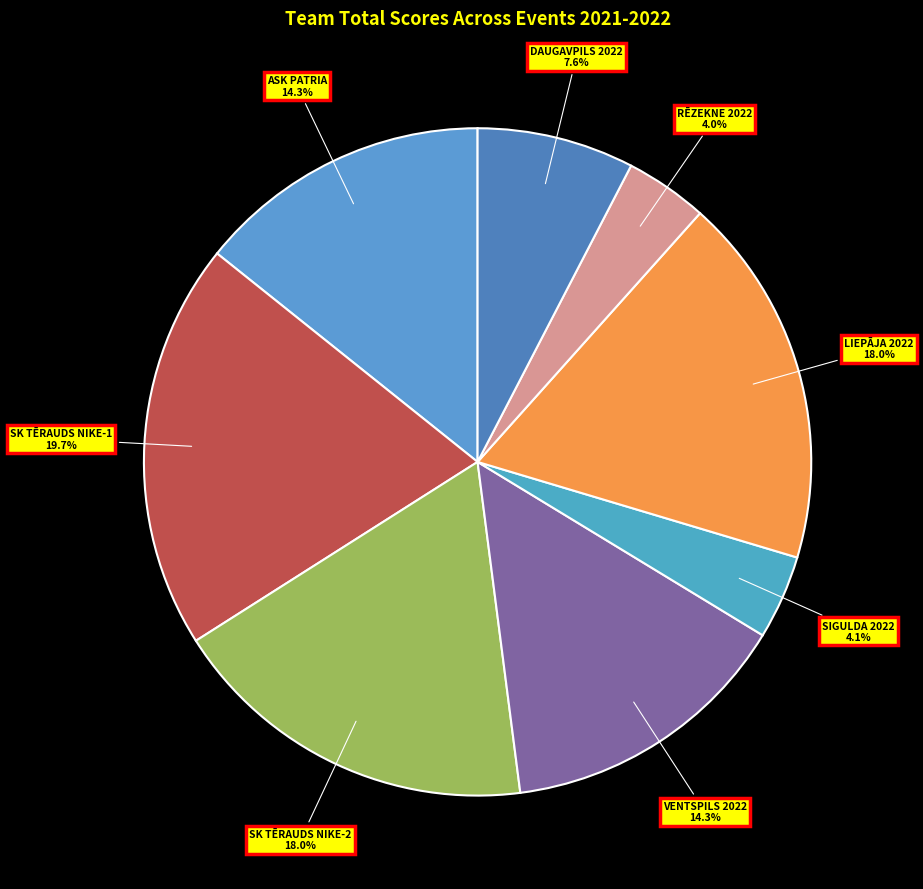

To the nearest percent, what is the combined percentage of VENTSPILS 2022 and RĒZEKNE 2022?

18%